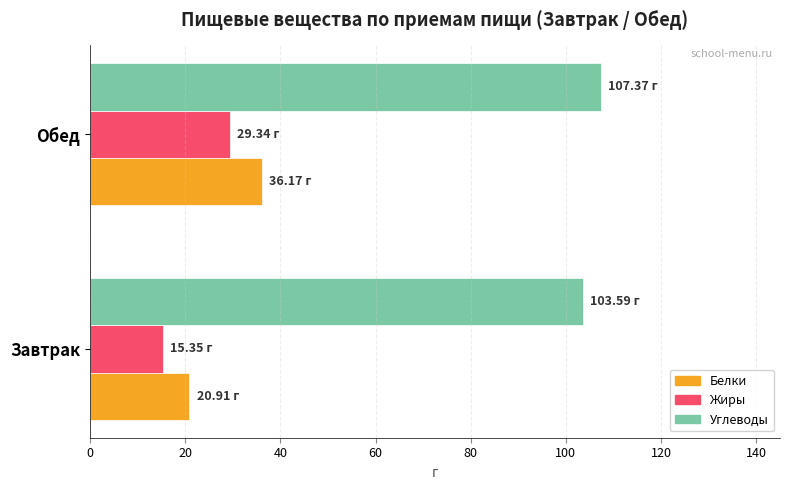

What is the minimum value for Углеводы?

103.6